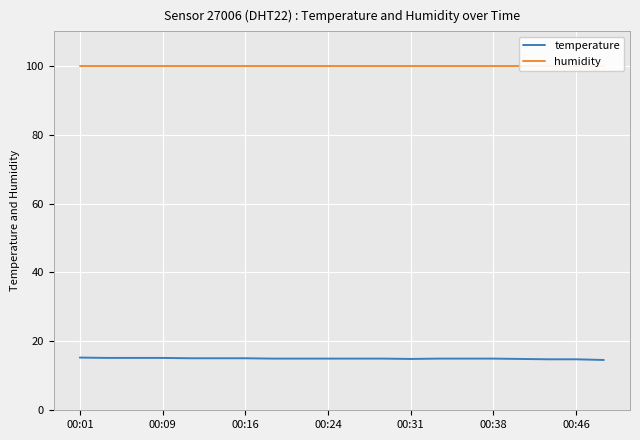

What is the highest value of the temperature series?

15.3